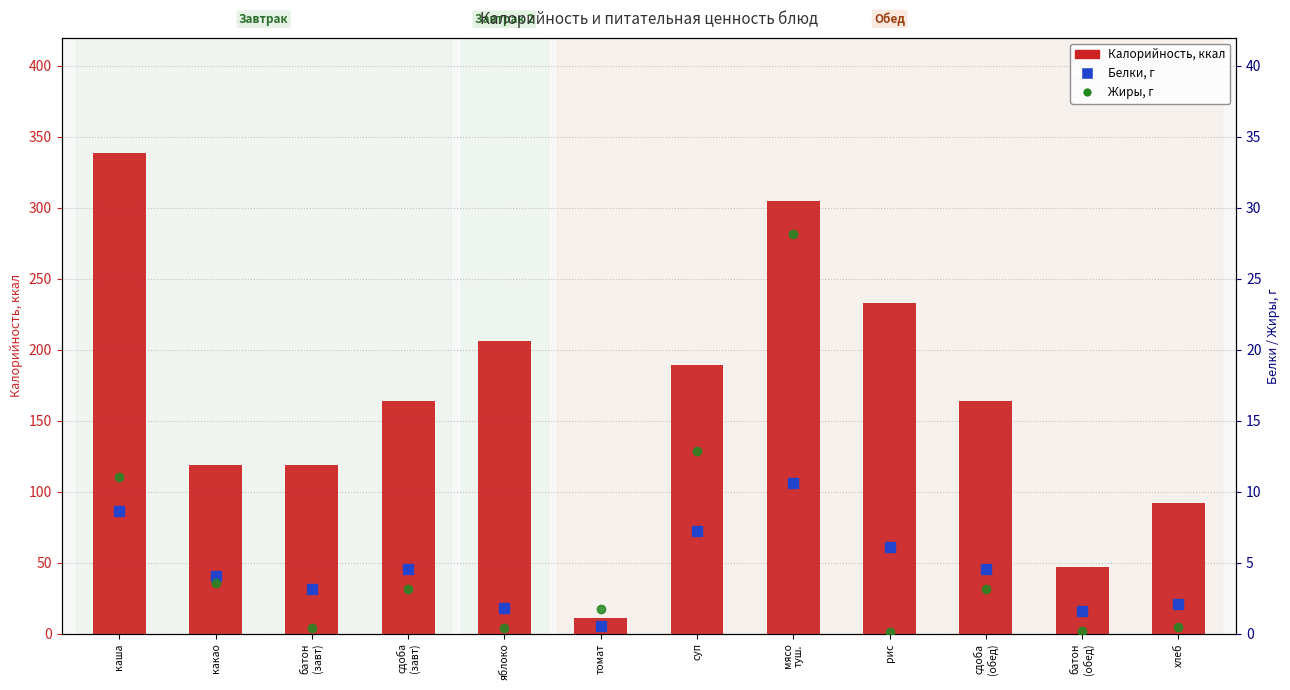

What is the smallest value displayed?

0.1